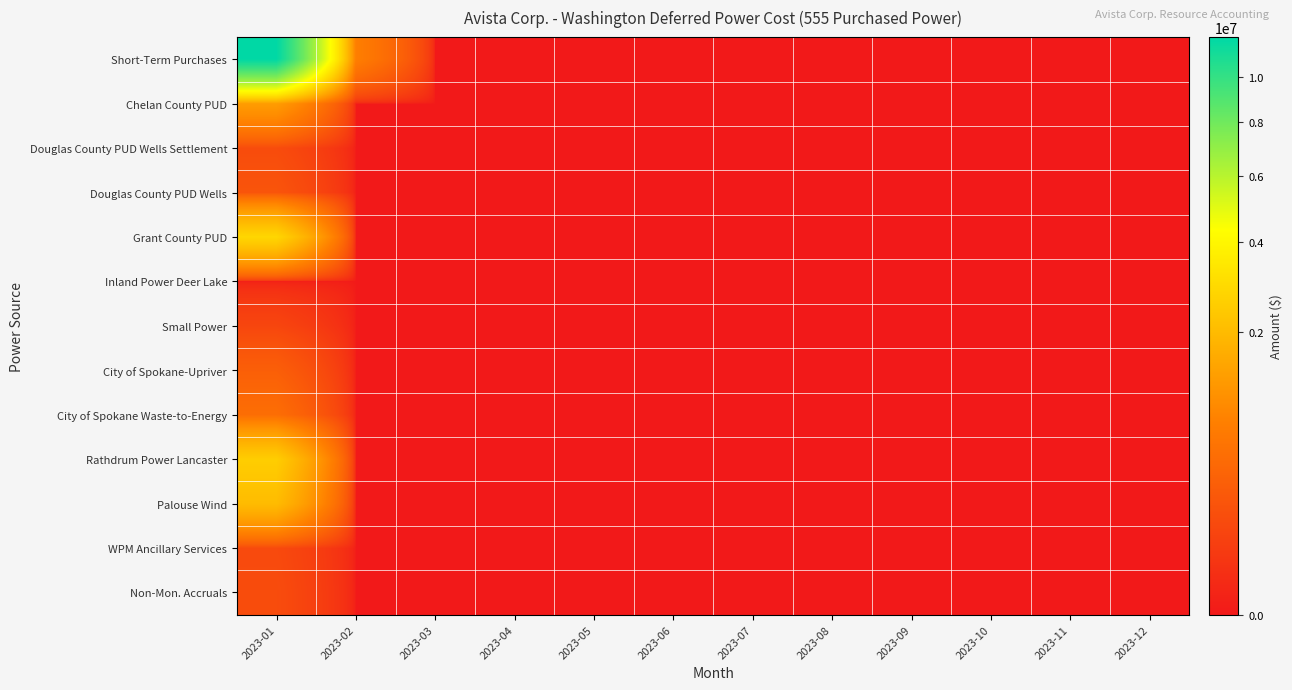

Rank the series at 2023-04 from highest to lowest value.

Short-Term Purchases, Chelan County PUD, Douglas County PUD Wells Settlement, Douglas County PUD Wells, Grant County PUD, Inland Power Deer Lake, Small Power, City of Spokane-Upriver, City of Spokane Waste-to-Energy, Rathdrum Power Lancaster, Palouse Wind, WPM Ancillary Services, Non-Mon. Accruals